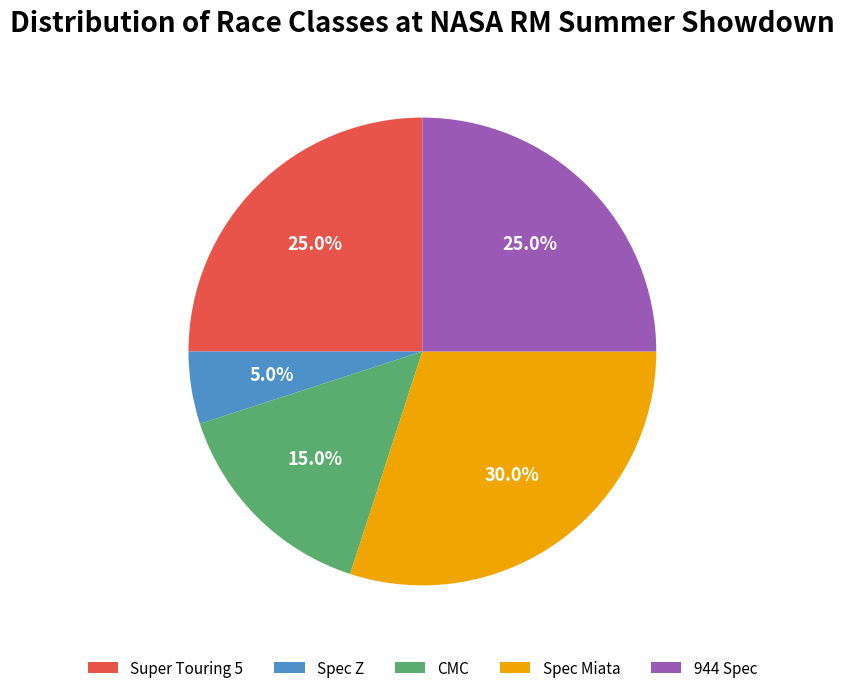

What is the total percentage of Spec Z and 944 Spec?

30.0%